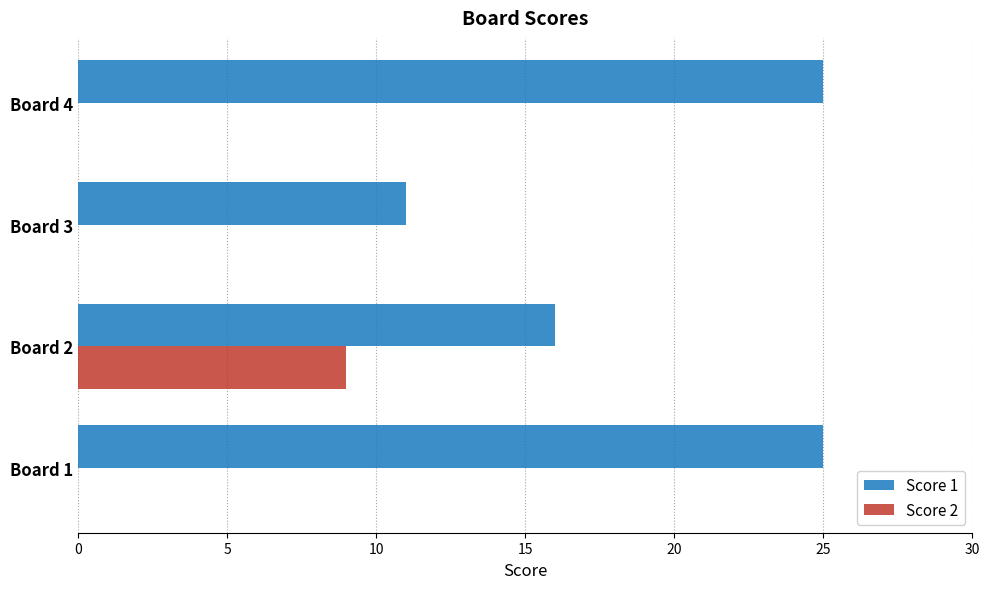

What is the highest value of the Score 2 series?

9